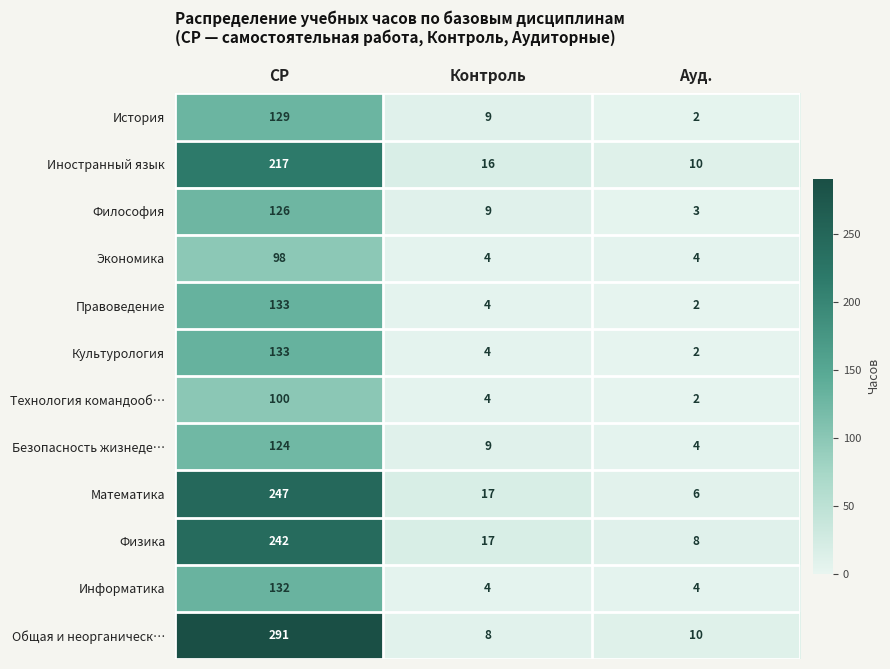

The value of Философия at Контроль is 9. True or false?

True